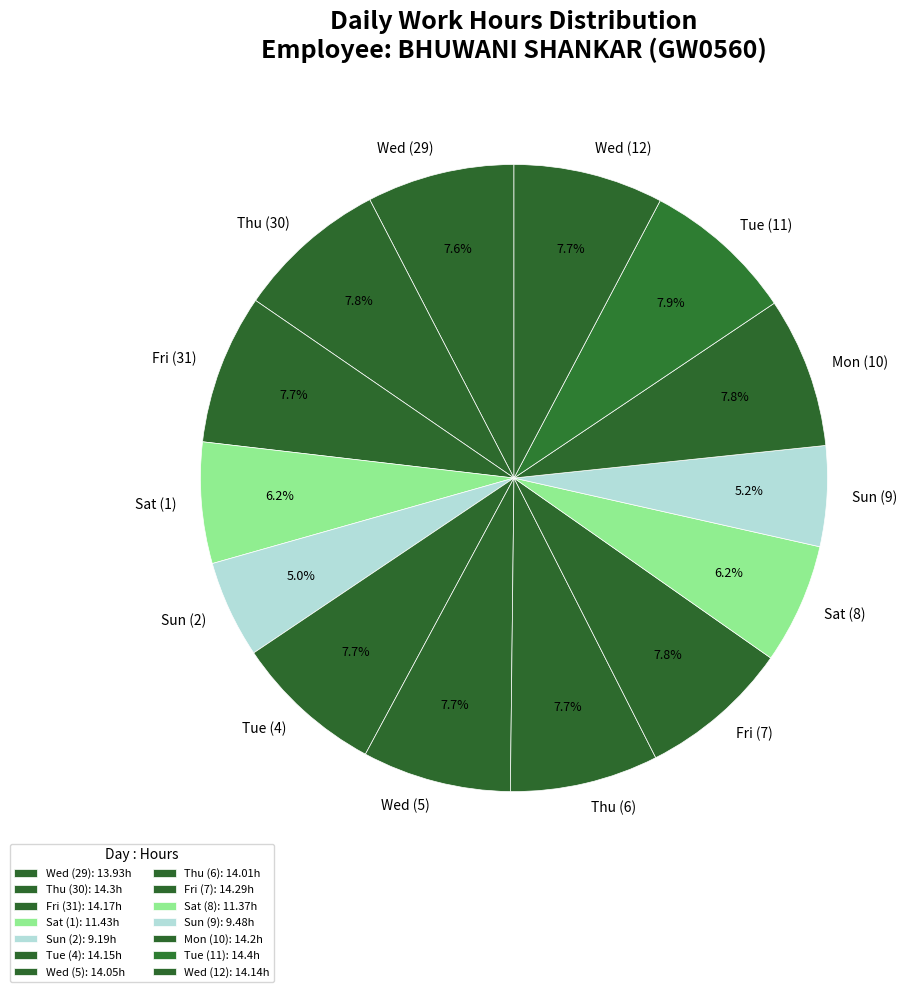

What percentage is the Sat (8) slice, to the nearest percent?

6%